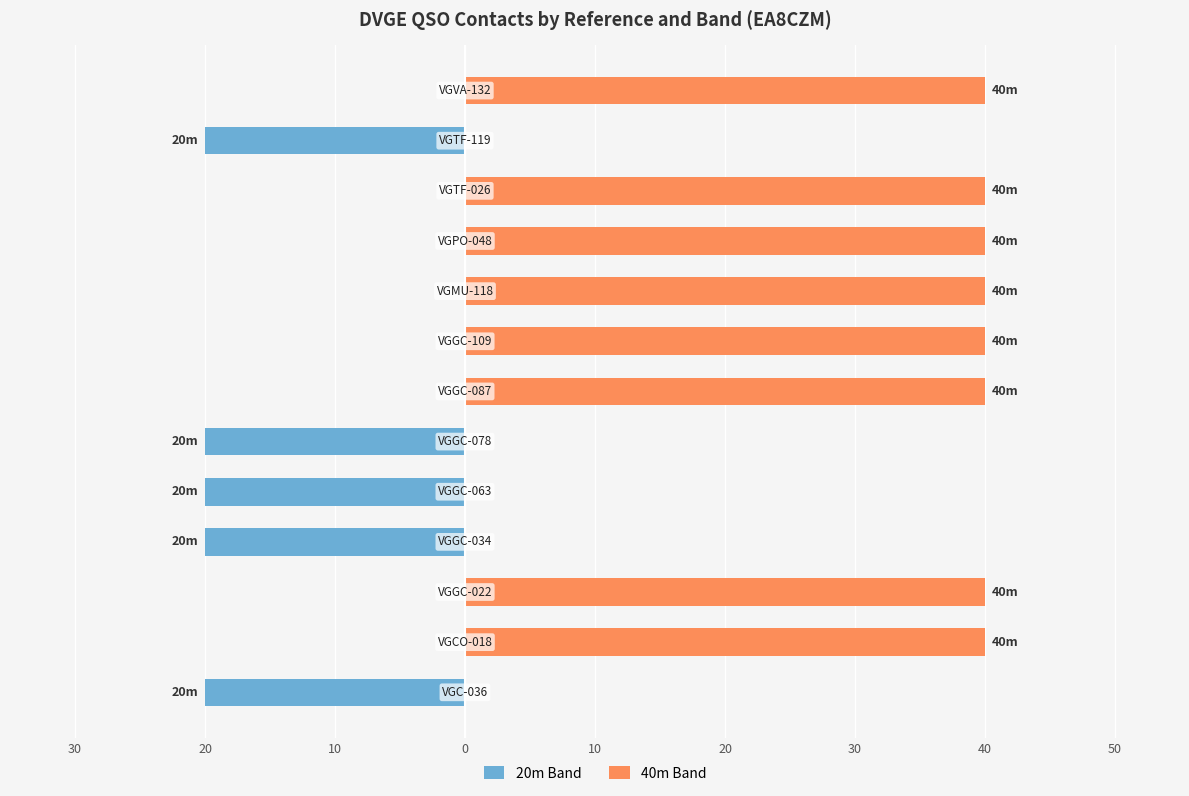

Are the bars grouped side by side (vs. stacked)?

Yes